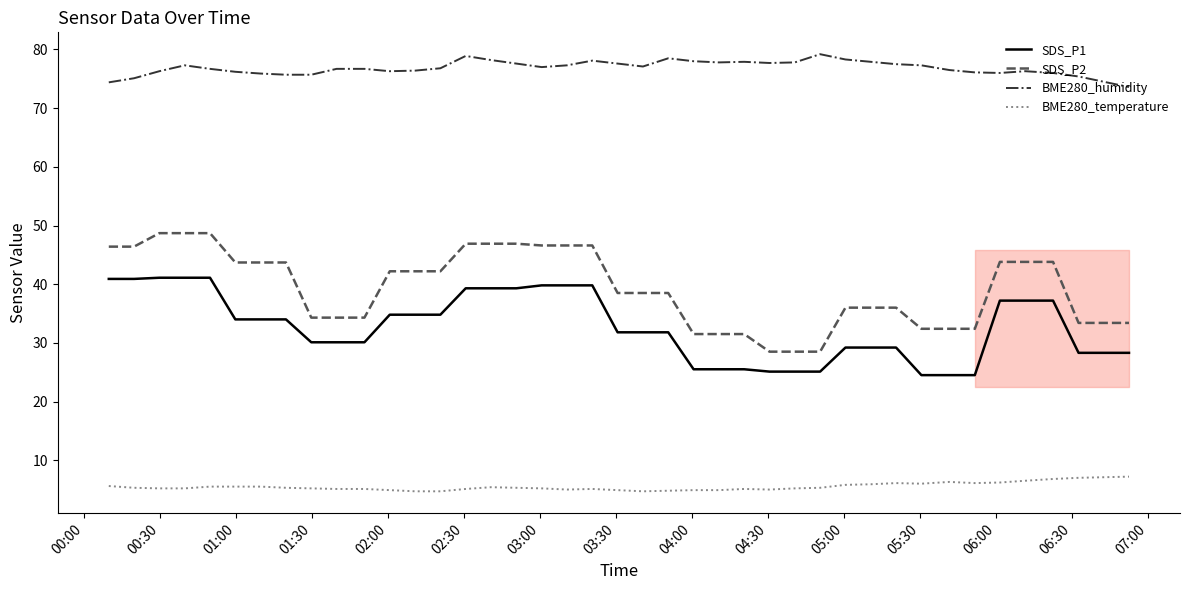

Which series has the largest total across all categories?

BME280_humidity